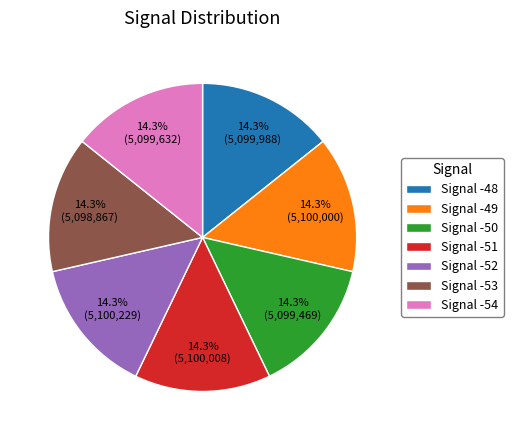

What is the ratio of the value at Signal -51 to the value at Signal -53?

1.0